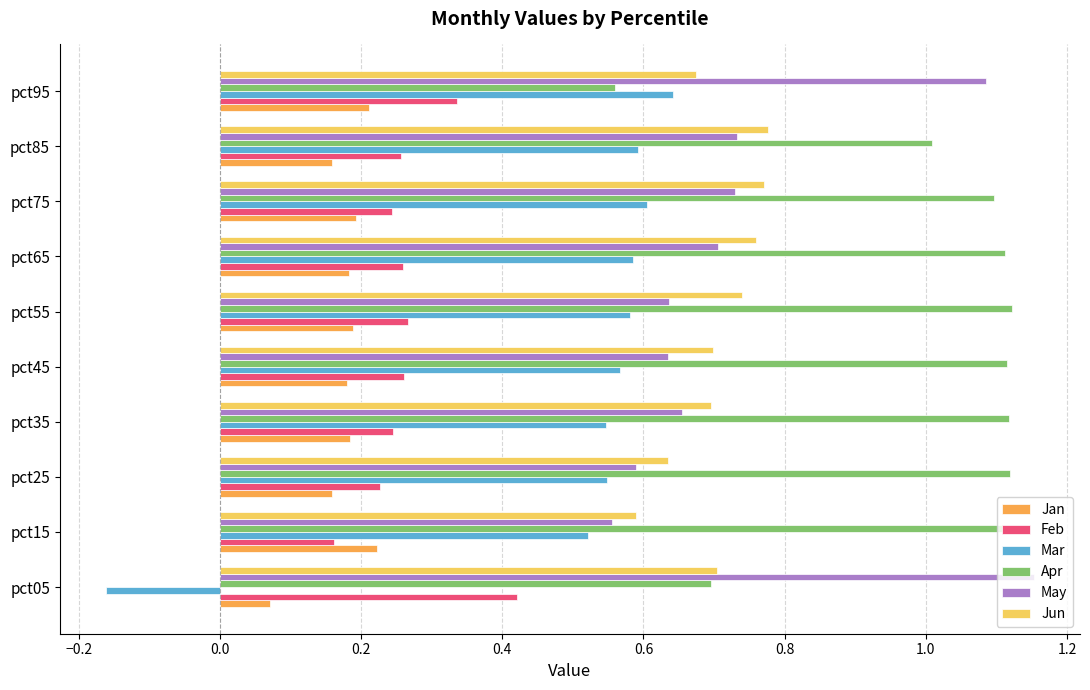

At which category does the chart reach its minimum across all series?

pct05